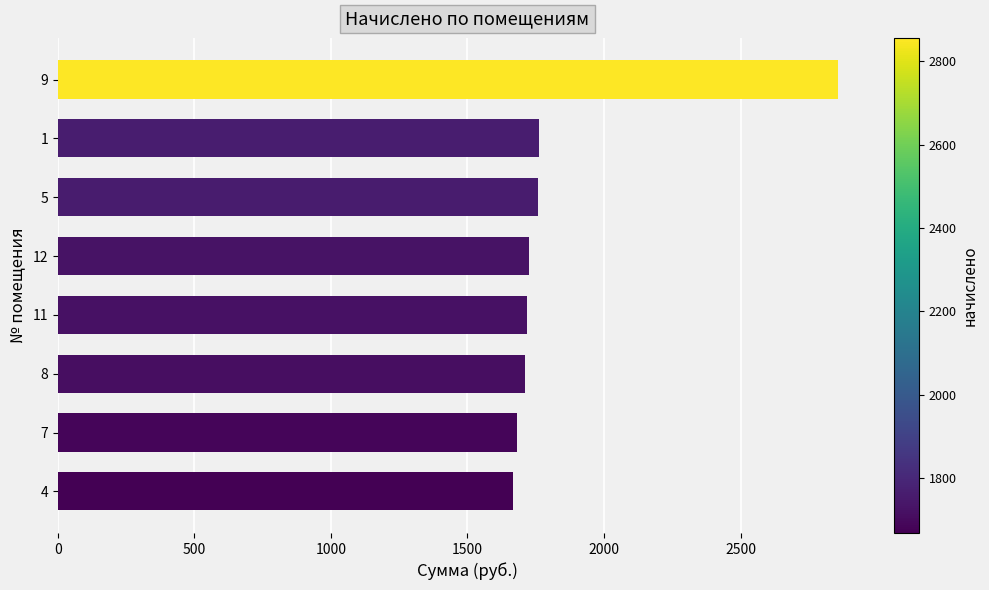

What is the average value?

1861.0